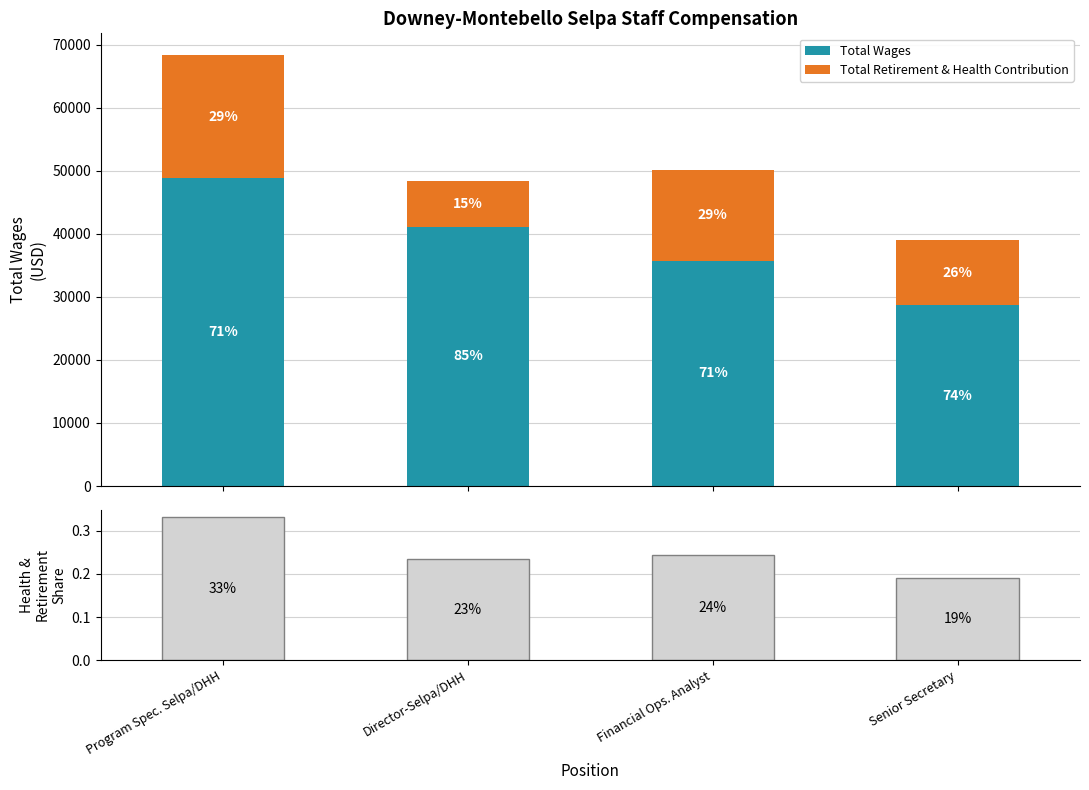

Count the Total Retirement & Health Contribution values in the range 10276 to 19567.

3